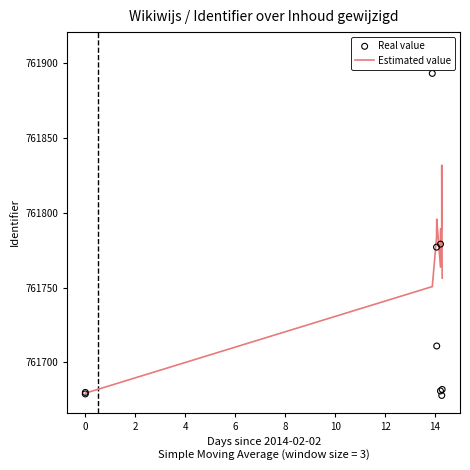

Which series has the widest spread of Y values?

Real value